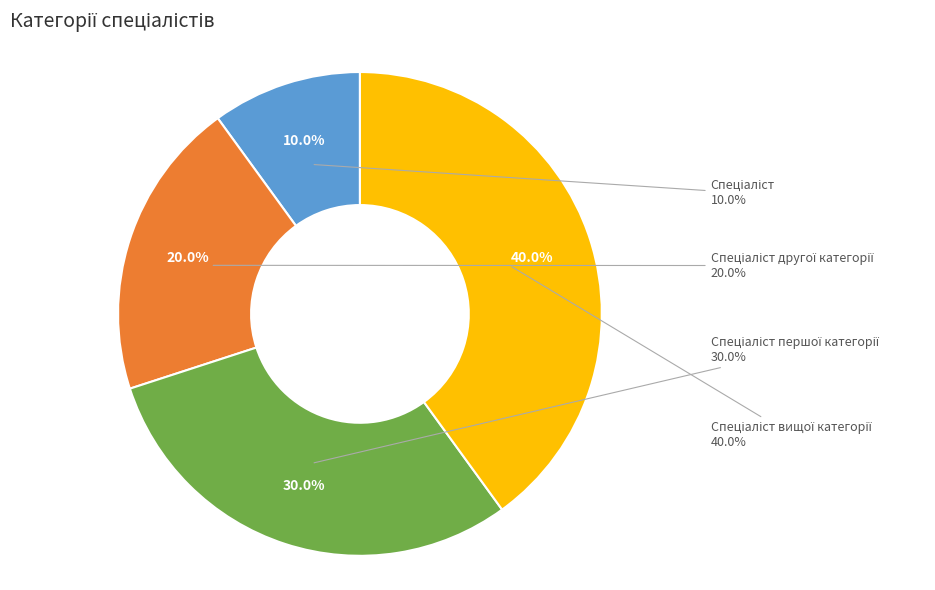

To the nearest percent, what is the average slice percentage?

25%